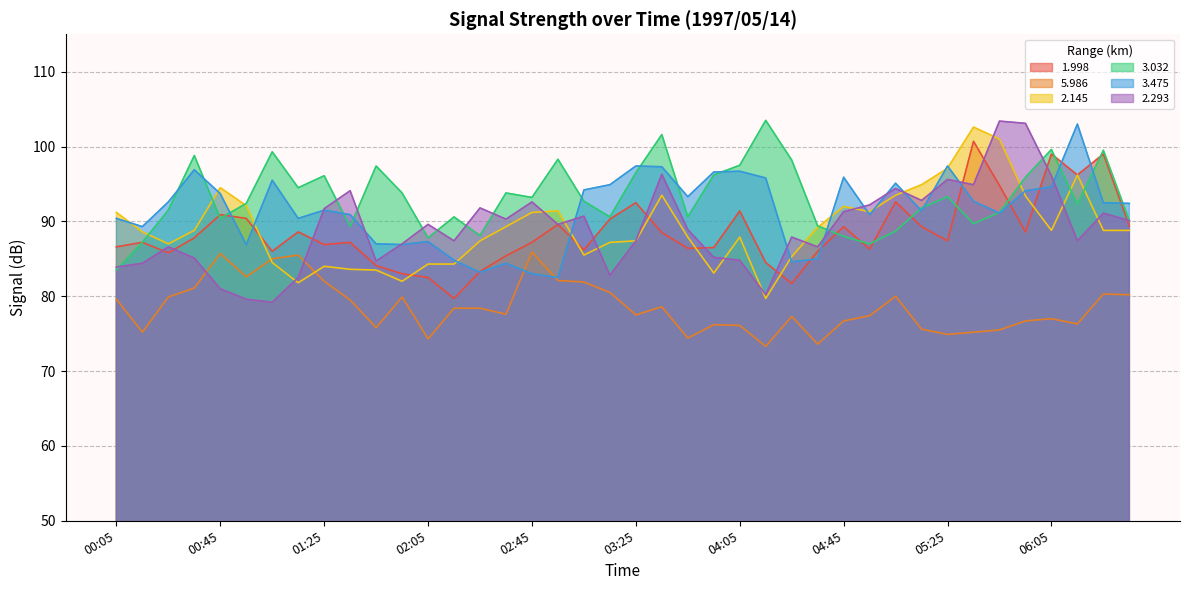

Which series has the largest total across all categories?

3.032